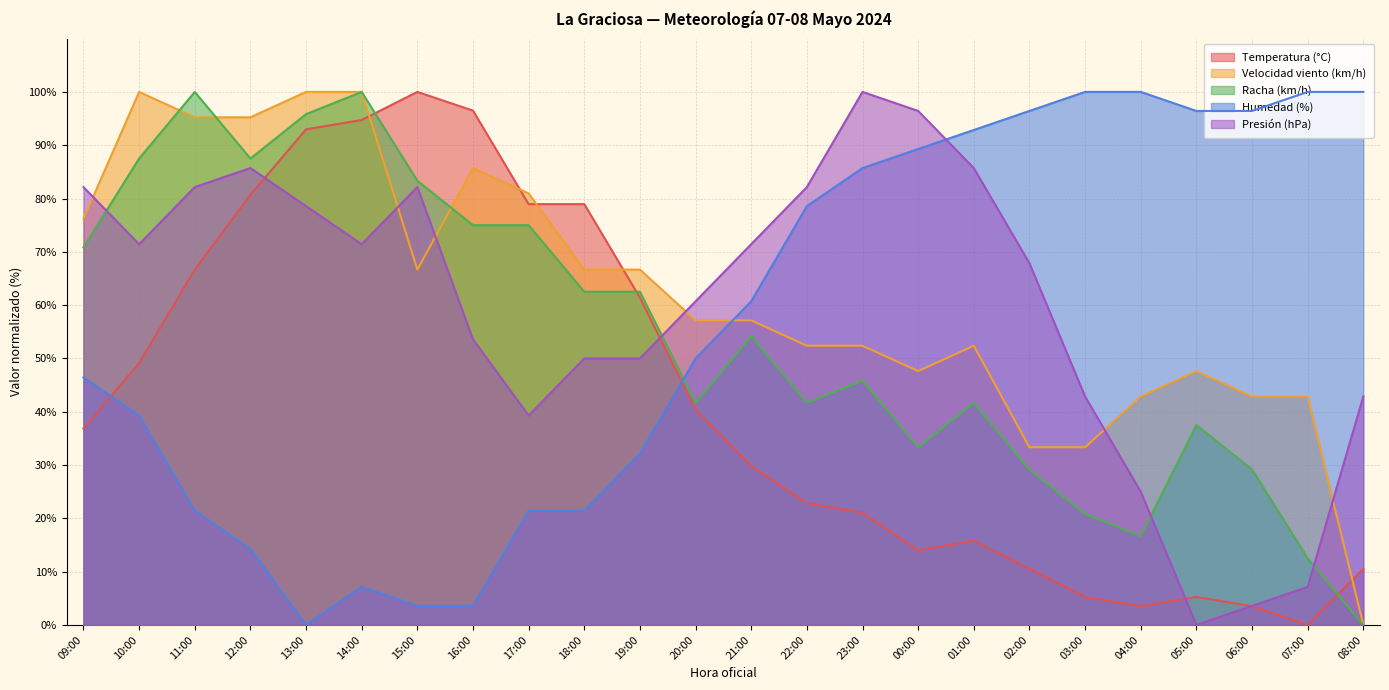

Between which two adjacent categories do Humedad (%) and Velocidad viento (km/h) first intersect?

20:00 and 21:00